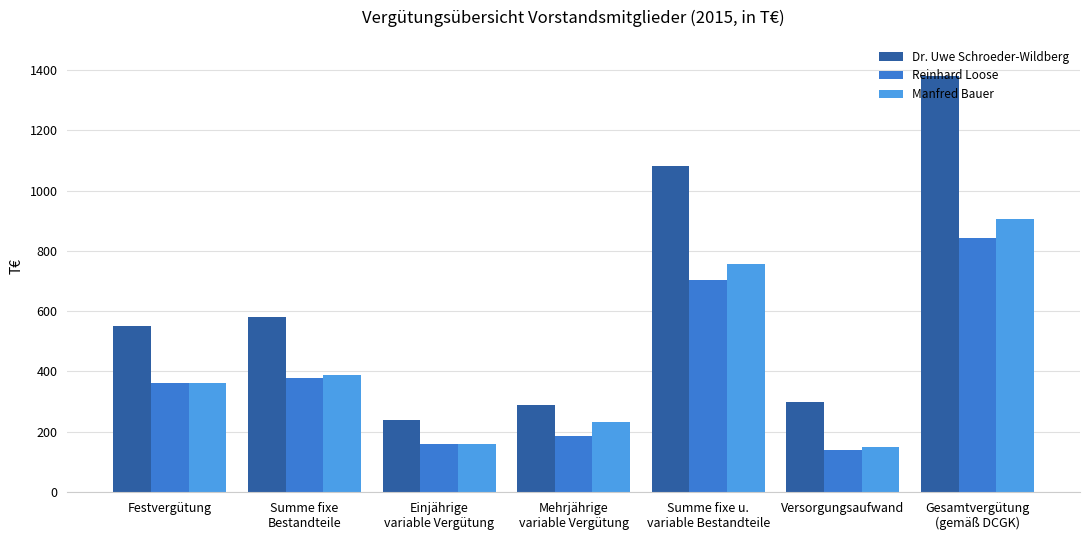

What is the minimum value shown in the chart?

140